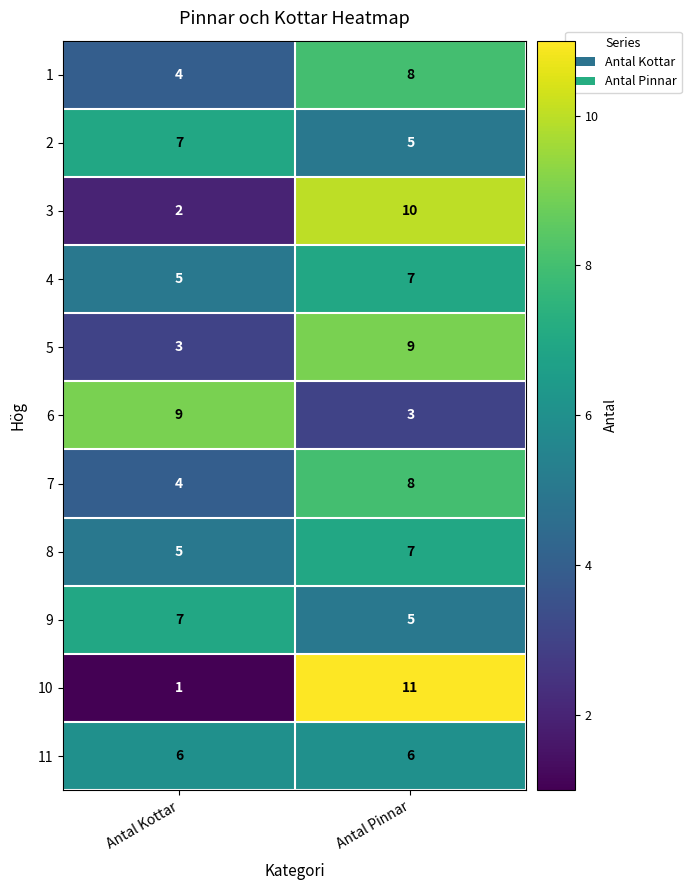

How many values in the 2 series are below 7?

1